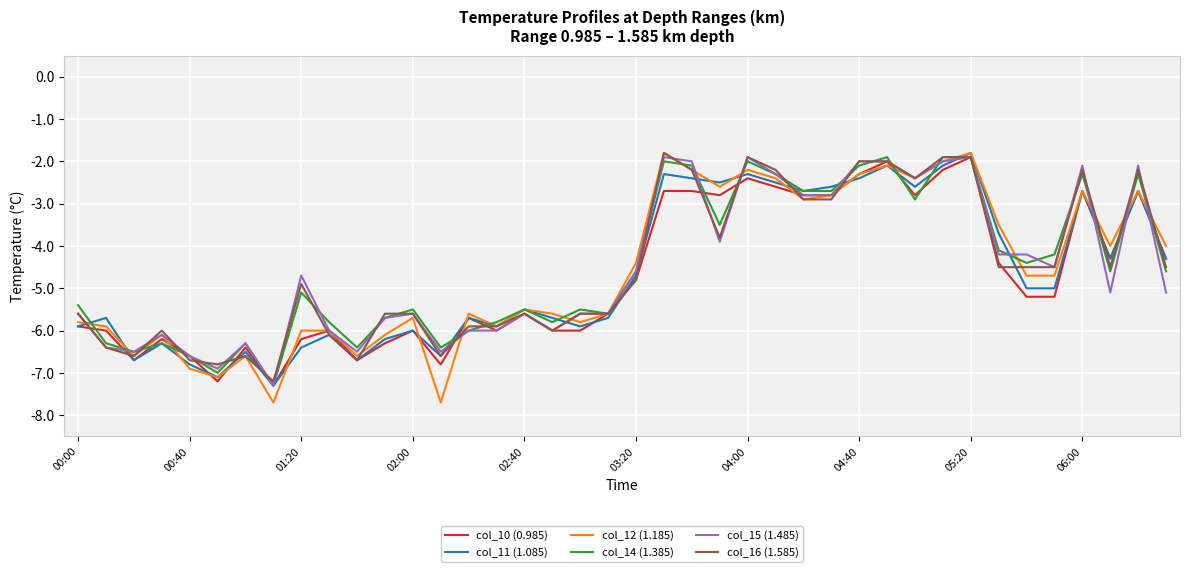

What is the maximum value shown in the chart?

-1.8